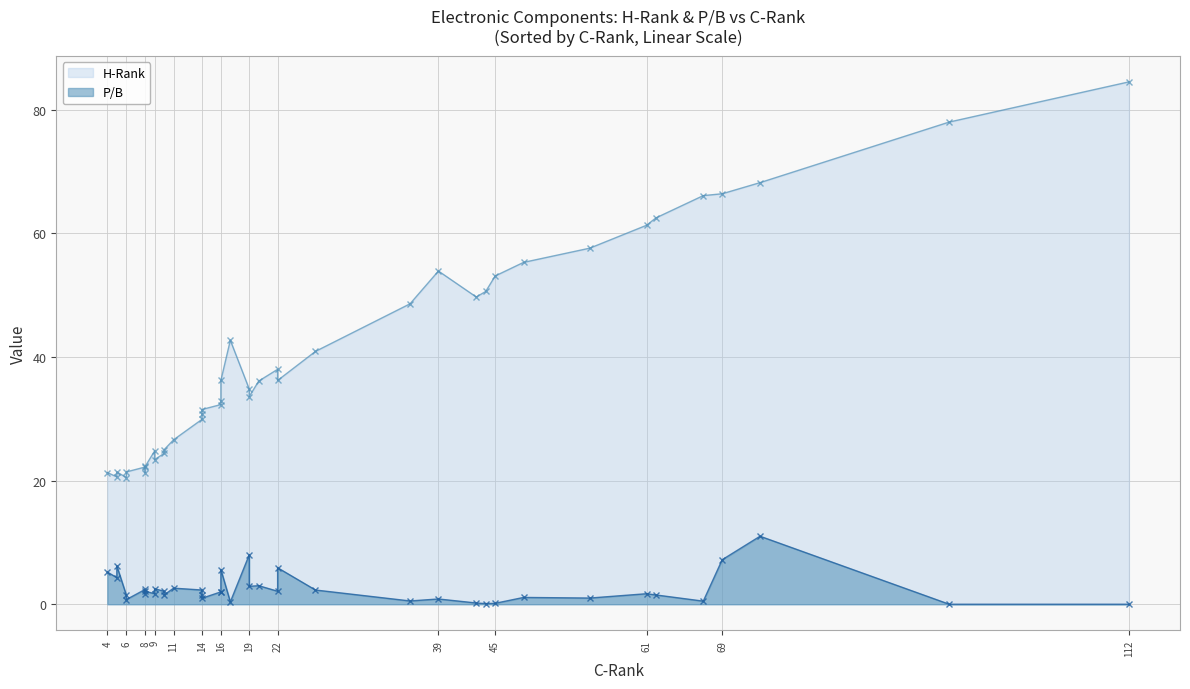

Reading right to left, list all the values displayed in this chart.

H-Rank: SELX=84.5	SANM=25.0	ROG=24.8	RELL=21.4	REFR=68.2	PLXS=32.3	OUST=57.6	OST=66.1	OSIS=36.1	OPTX=78.0	OLED=21.3	NEON=55.3	MTEK=62.5	MPTI=21.4	MMAT=50.6	MEI=48.6	LYTS=24.4	LPTH=61.3	LINK=36.2	LGL=53.9	LFUS=29.9	KOPN=66.4	JBL=36.2	IMTE=49.7	HOLO=53.1	GLW=40.9	FN=20.6	FLEX=32.9	ELTK=22.2	DSWL=42.7	DAKT=21.3	DAIO=30.7	CTS=26.6	CPSH=20.5	CLS=33.6	BHE=31.5	BELFB=22.3	BELFA=23.4	APH=34.8	ALNT=38.0
P/B: SELX=0.0	SANM=1.5	ROG=1.7	RELL=0.8	REFR=11.0	PLXS=2.0	OUST=1.0	OST=0.5	OSIS=3.0	OPTX=0.0	OLED=5.2	NEON=1.1	MTEK=1.5	MPTI=6.2	MMAT=0.1	MEI=0.5	LYTS=2.1	LPTH=1.7	LINK=5.6	LGL=0.8	LFUS=2.3	KOPN=7.2	JBL=5.9	IMTE=0.2	HOLO=0.1	GLW=2.3	FN=4.3	FLEX=1.9	ELTK=2.4	DSWL=0.4	DAKT=1.7	DAIO=1.5	CTS=2.6	CPSH=1.5	CLS=2.9	BHE=1.0	BELFB=2.1	BELFA=2.5	APH=8.0	ALNT=2.1